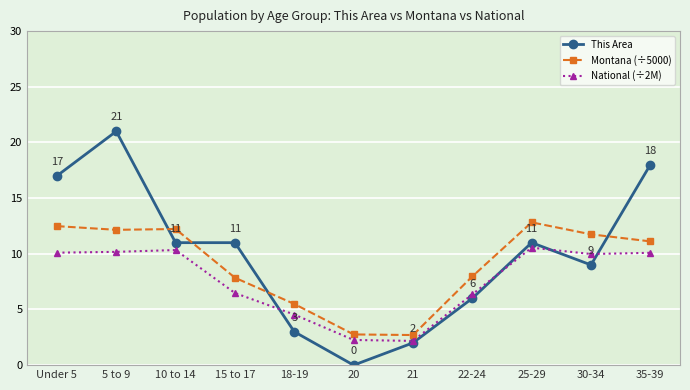

What is the difference between the highest and lowest values at 35-39?

7.9